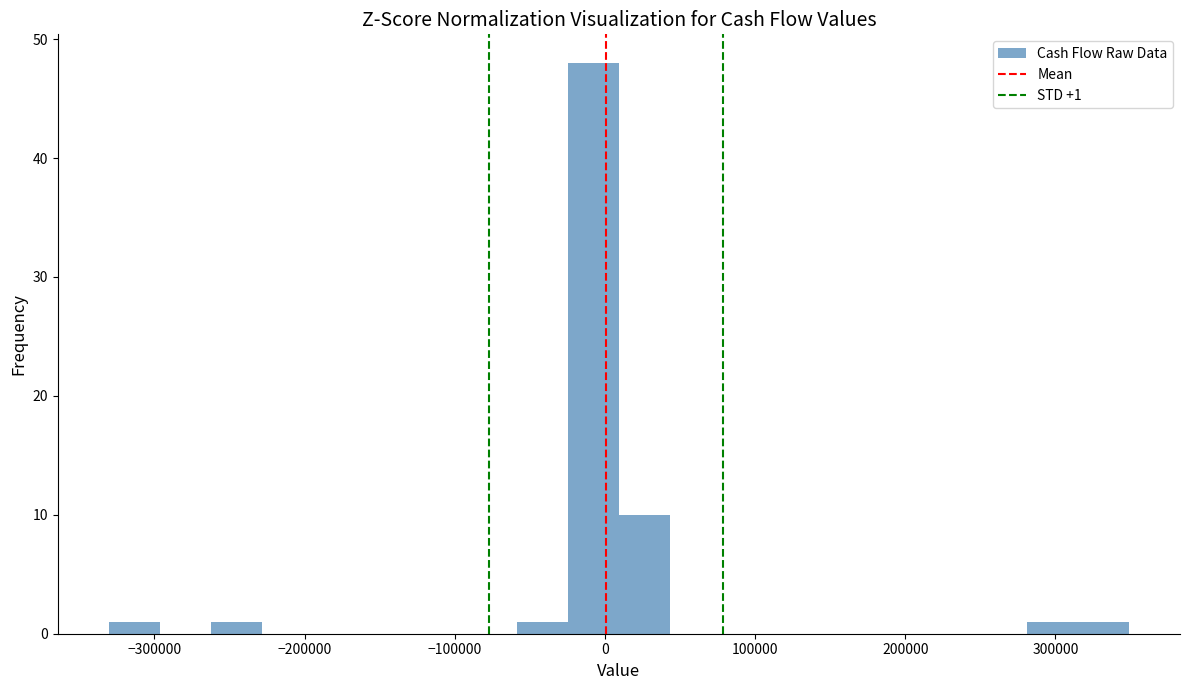

Around what value on the x-axis is the tallest bar? Give the approximate position of its centre, as read against the axis.

-10000